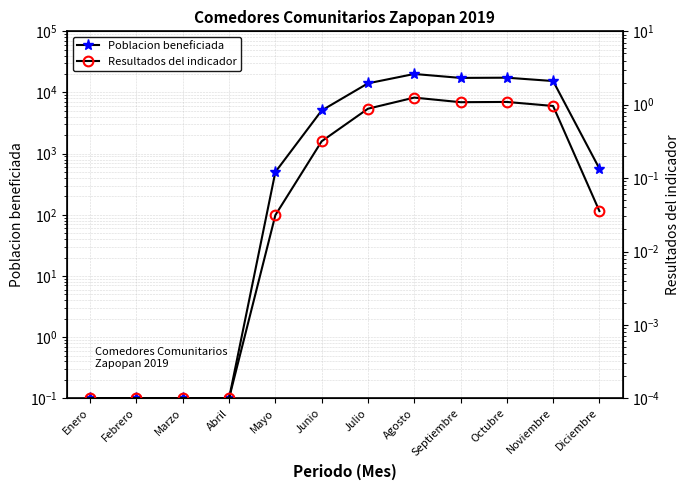

Which series has the largest total across all categories?

Poblacion beneficiada